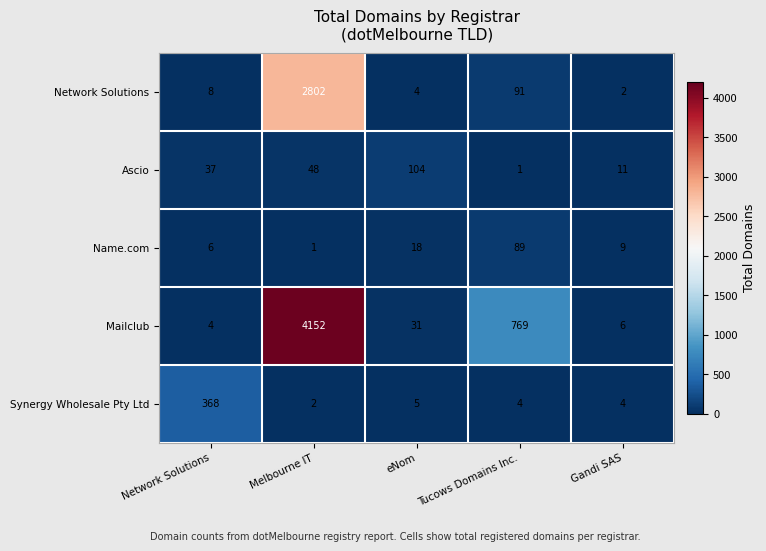

List the series in order of their peak value, lowest first.

Name.com, Ascio, Synergy Wholesale Pty Ltd, Network Solutions, Mailclub